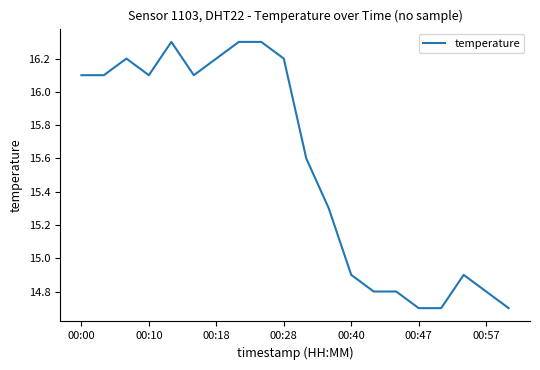

What is the maximum value shown in the chart?

16.3